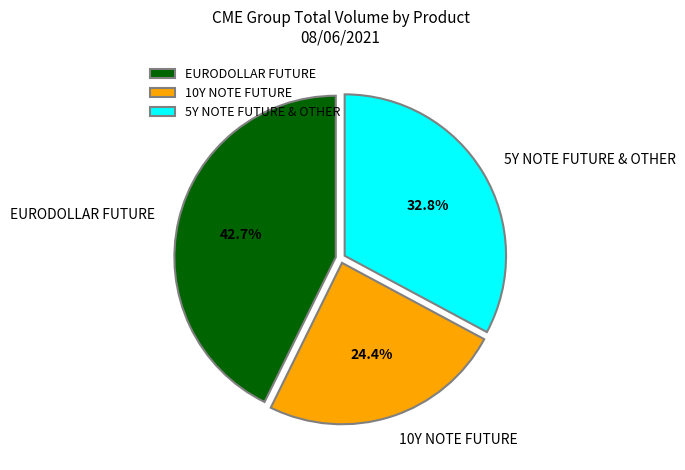

Does 5Y NOTE FUTURE & OTHER account for over 50% of the chart?

No